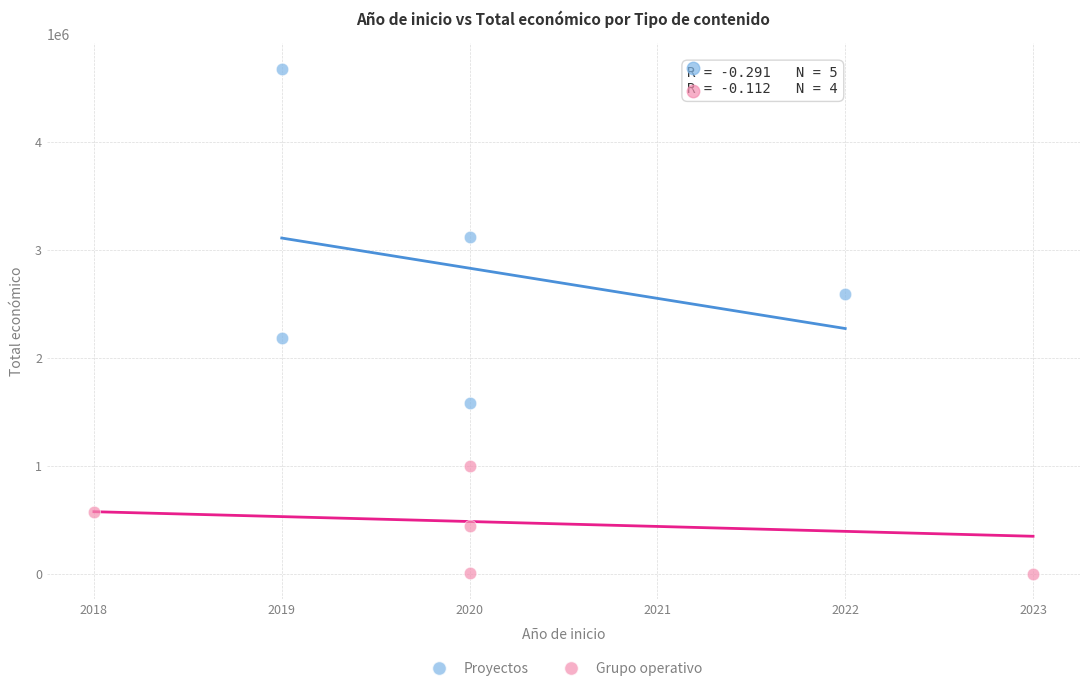

Which series reaches the maximum Y coordinate?

Proyectos